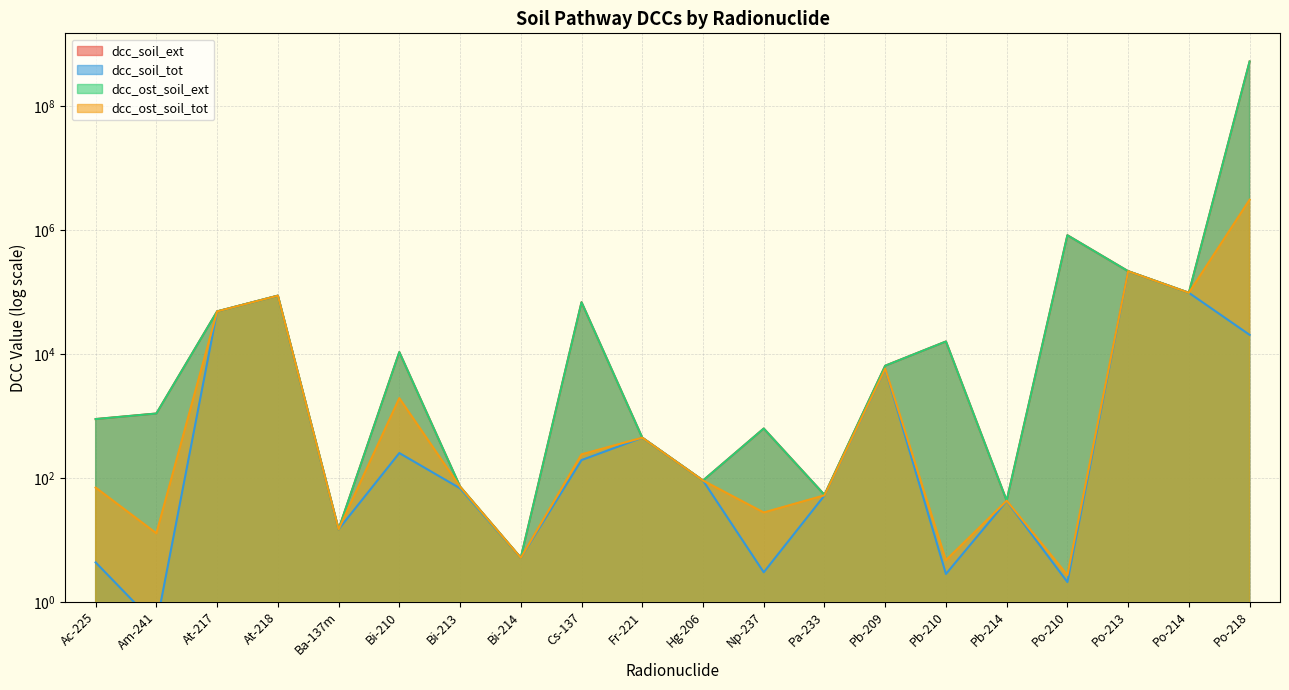

What is the spread (max minus min) of values at Po-210?

825500.2